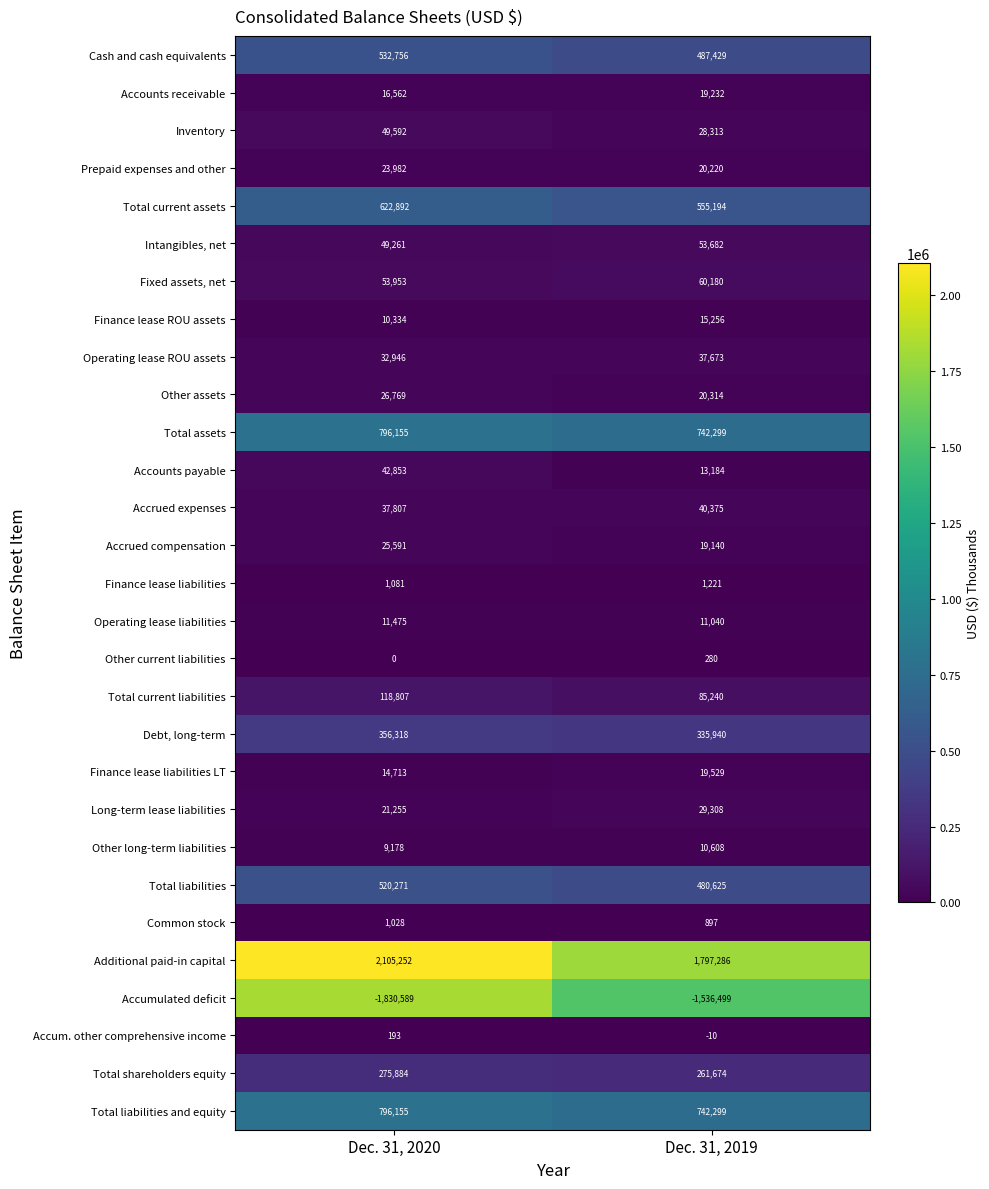

What is the smallest value displayed?

-1830589